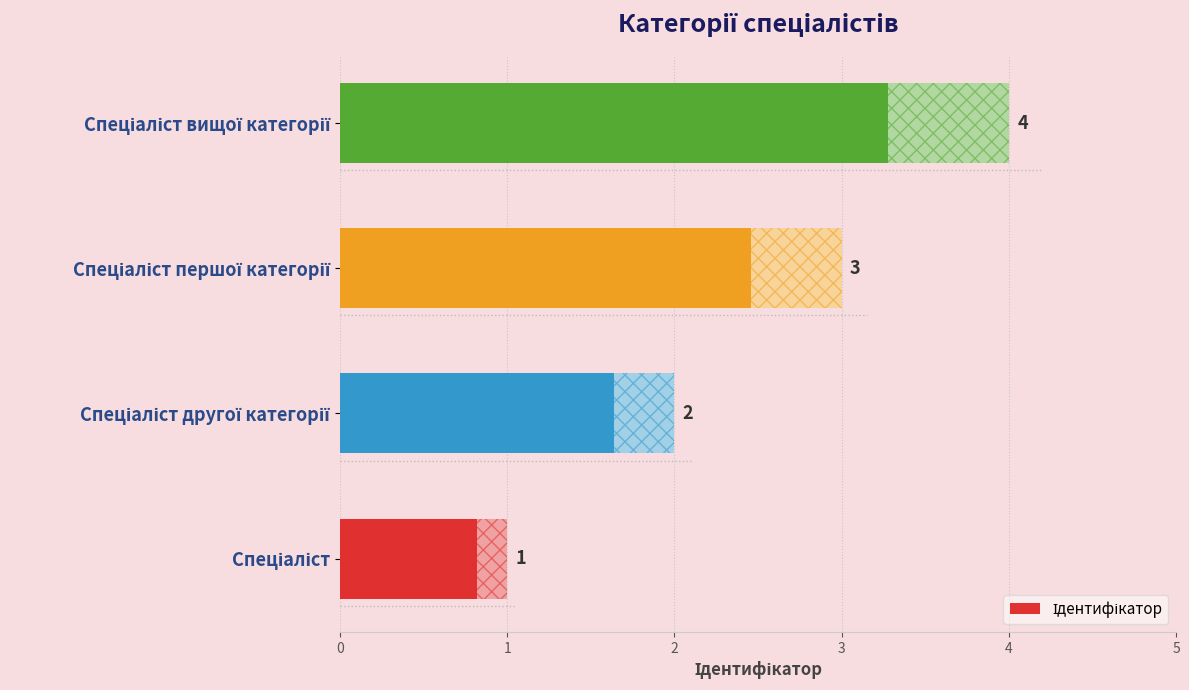

What is the smallest value displayed?

1